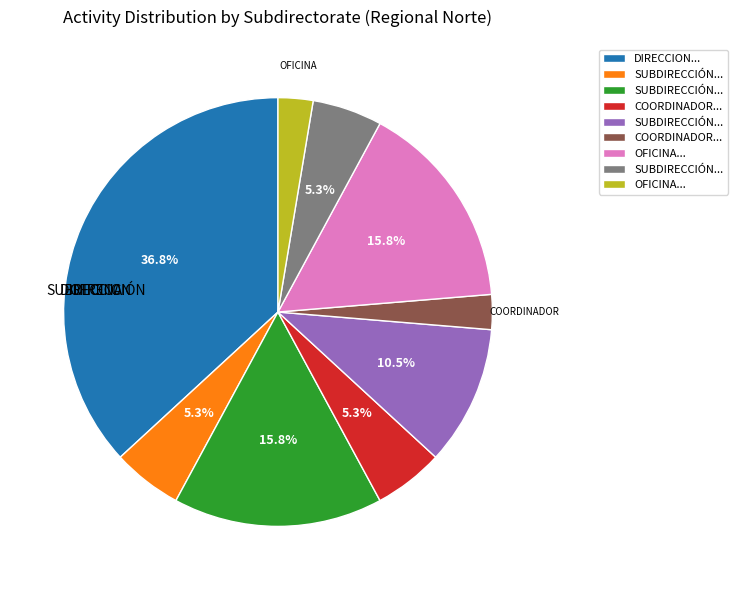

To the nearest percent, what is the average slice percentage?

11%